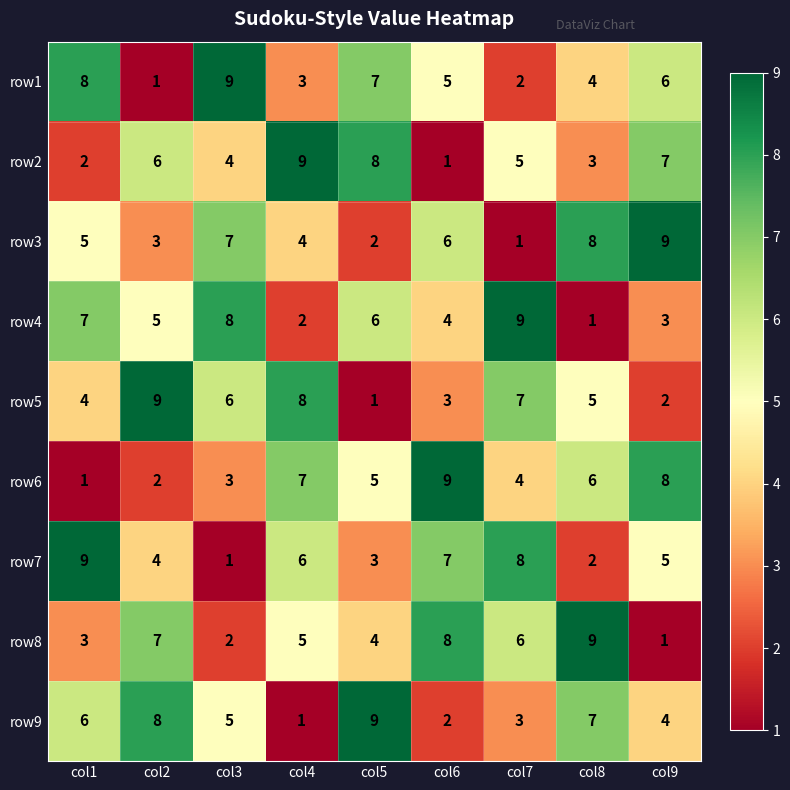

Where does the row5 series first go above 5?

col2